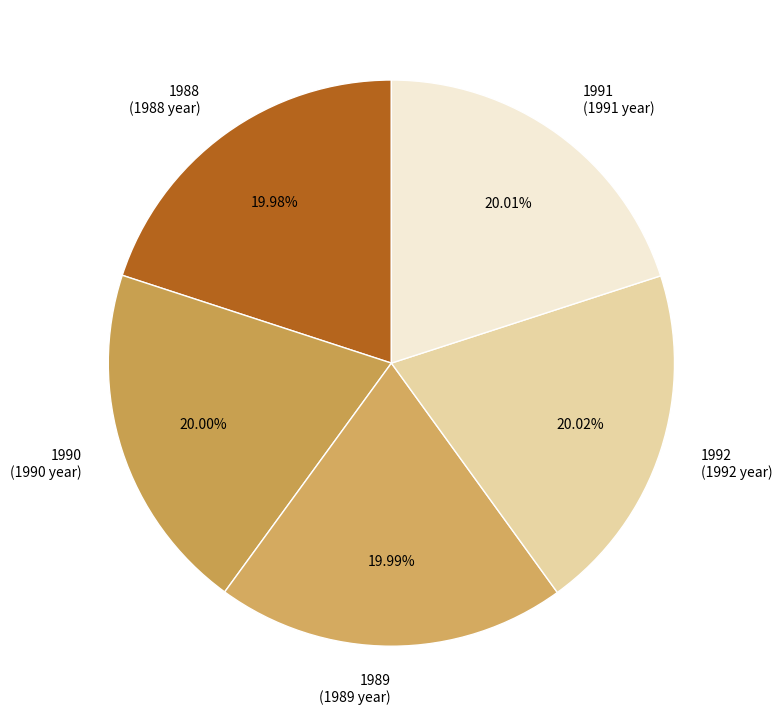

Do 1992 and 1989 together represent more than half of the pie?

No